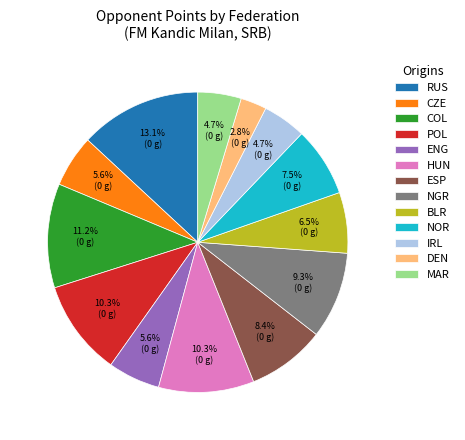

What is the total percentage of RUS and BLR?

19.6%